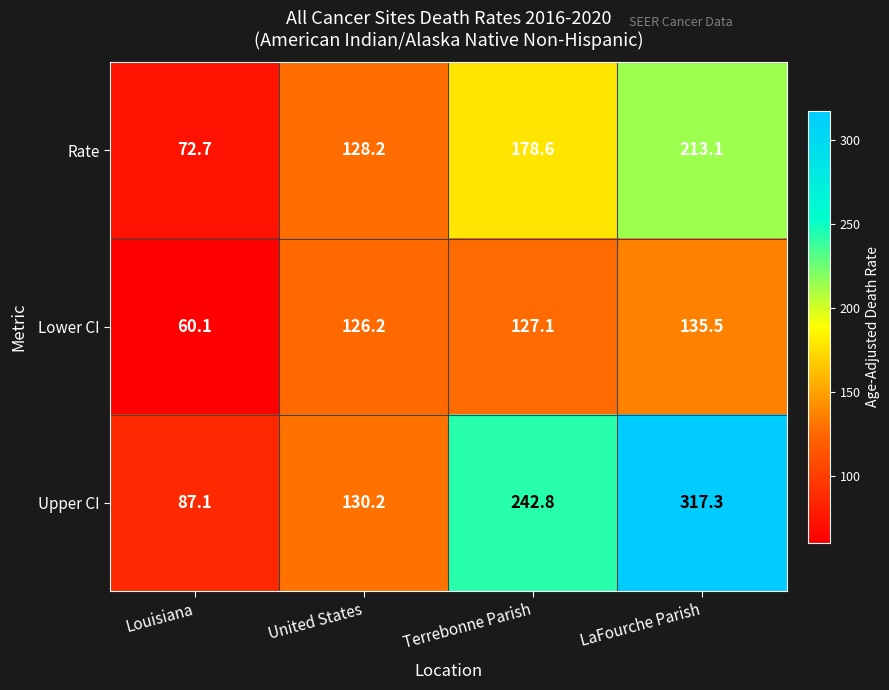

What is the total value across all series at LaFourche Parish?

665.9